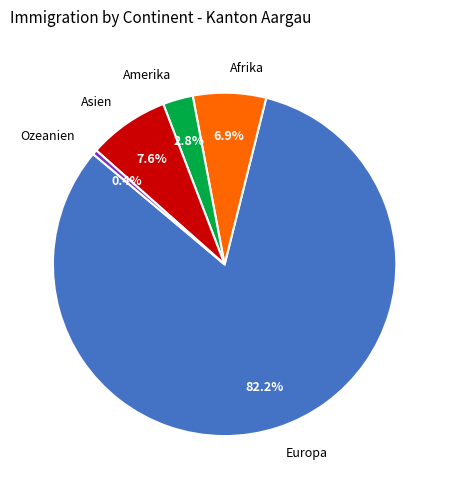

Between Europa and Ozeanien, which is larger?

Europa